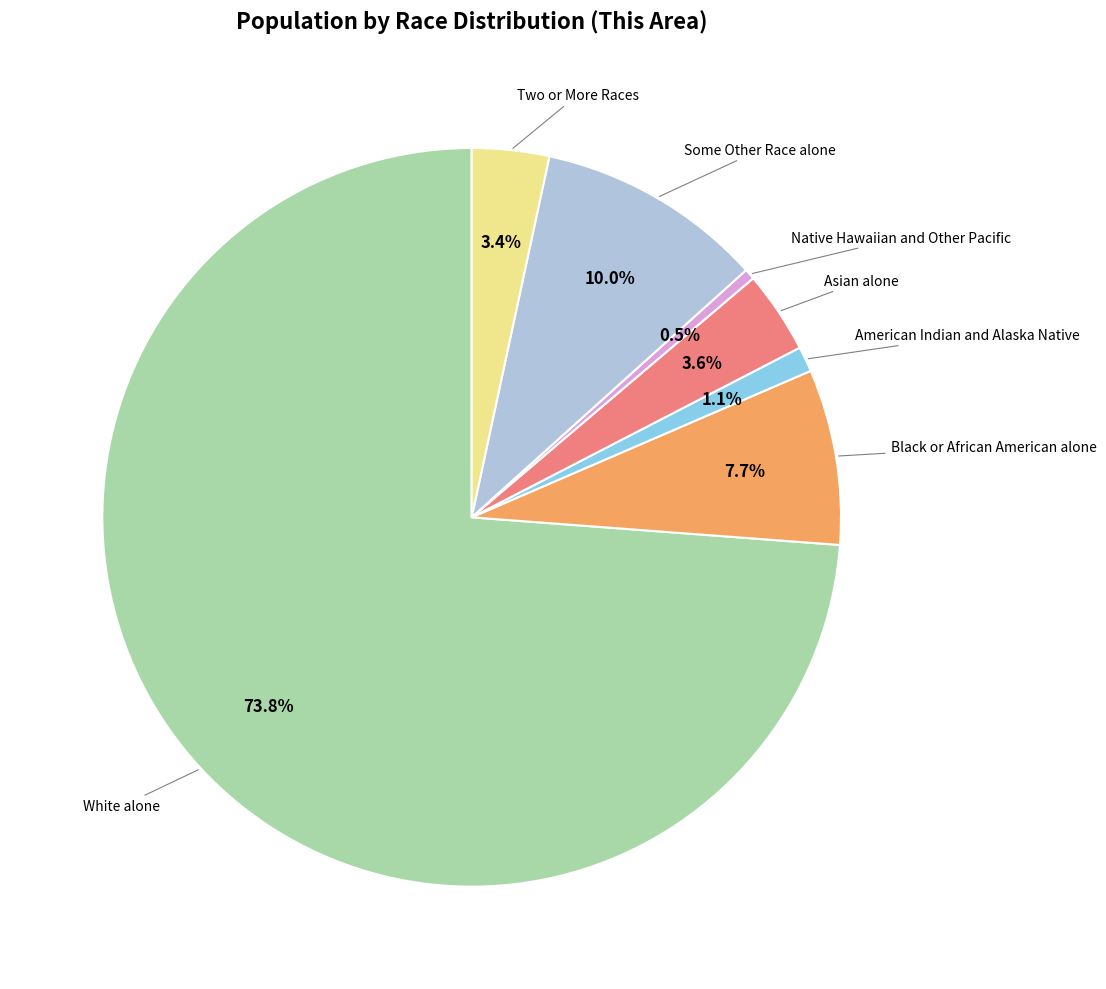

How many segments does this pie chart have?

7